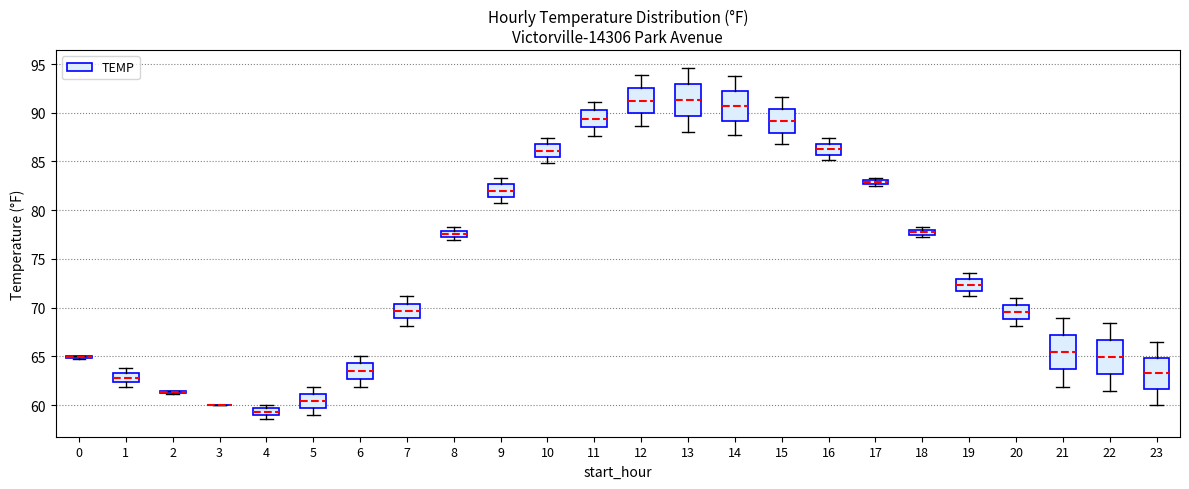

Where does the upper whisker of the box at x = 14 end on the y-axis? The values are not printed on the chart, so give them approximately, as read against the axis.

93.5